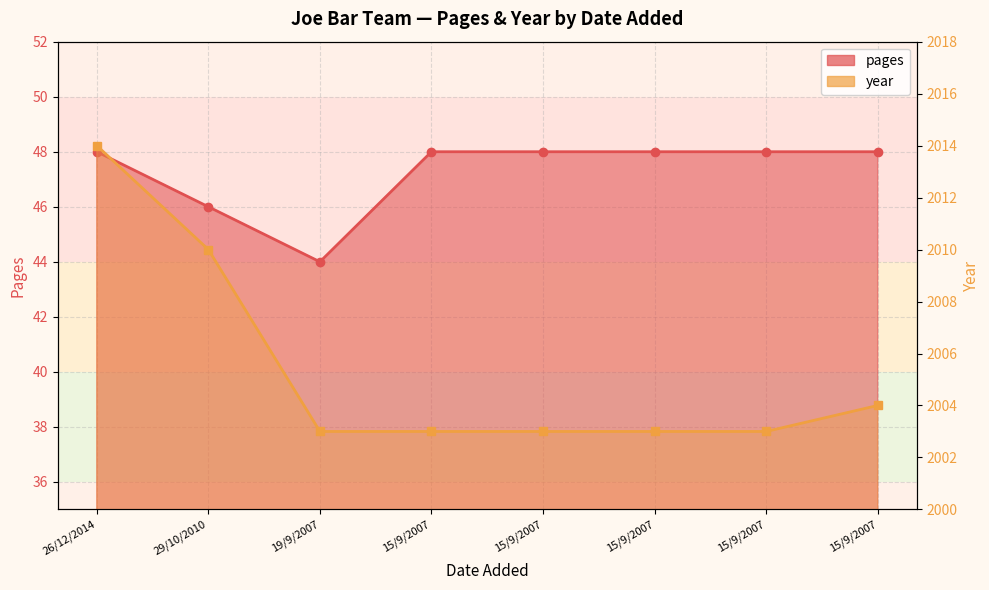

What is the label of the 8th point from the right?

26/12/2014